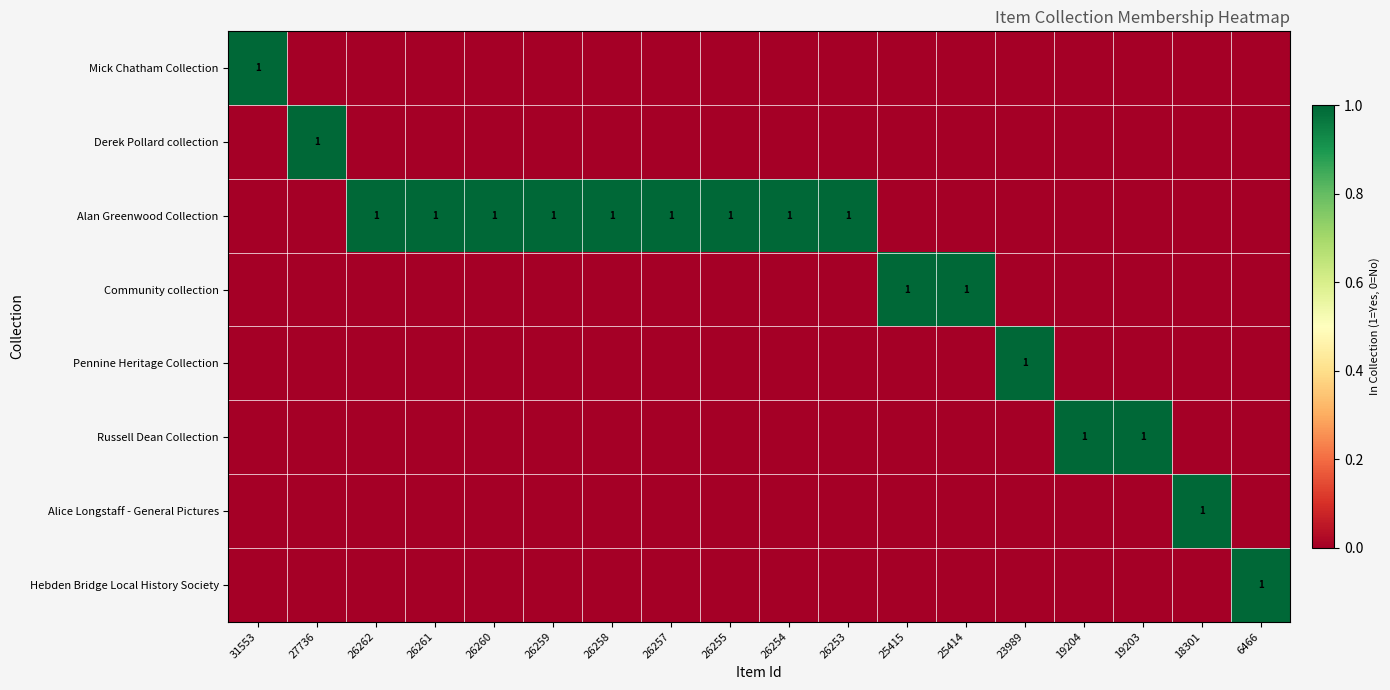

The value of Alice Longstaff - General Pictures at 23989 is 1. True or false?

False